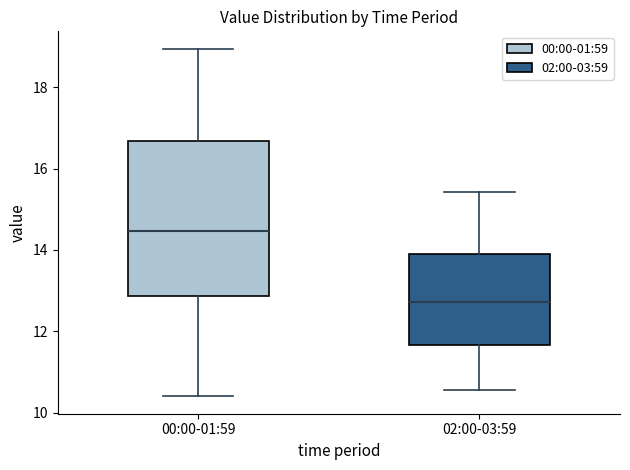

Where does the upper whisker of the box for 00:00-01:59 end on the y-axis? The values are not printed on the chart, so give them approximately, as read against the axis.

19.0